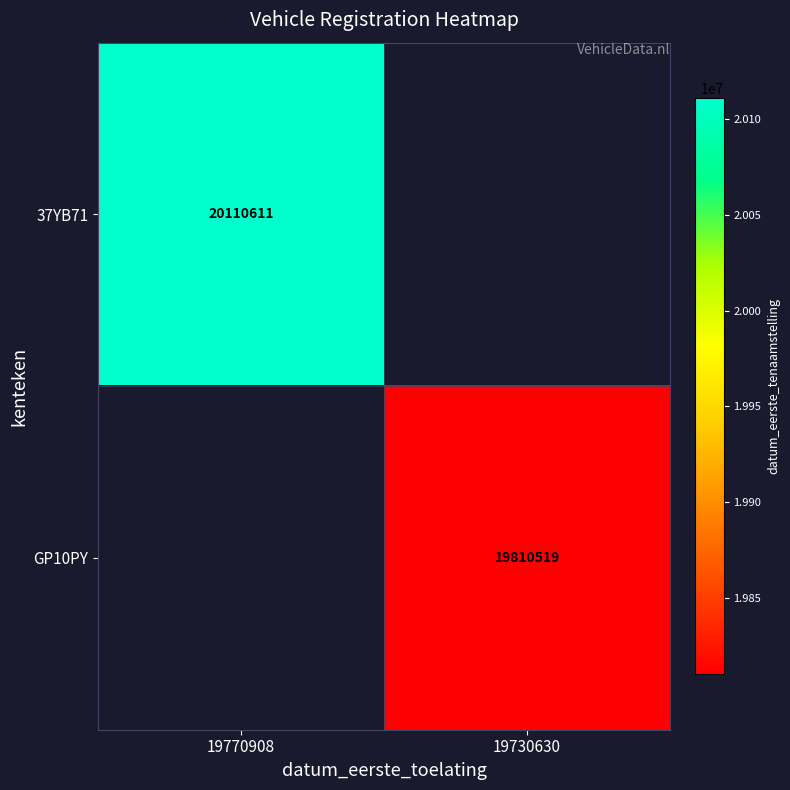

Is it true that GP10PY equals 9731859 at 19730630?

False